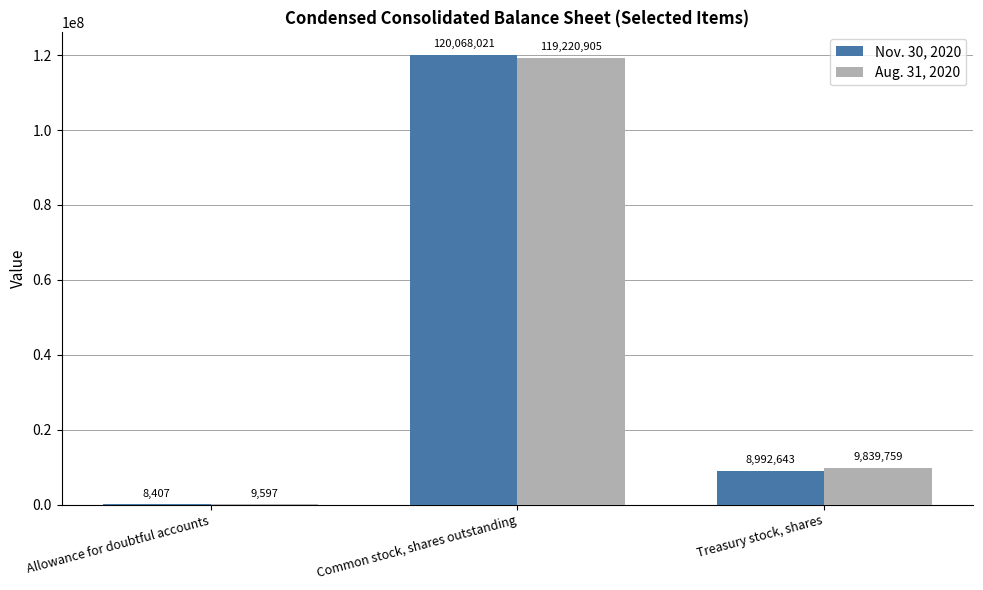

Where is Aug. 31, 2020 nearest to the value 59615251?

Treasury stock, shares